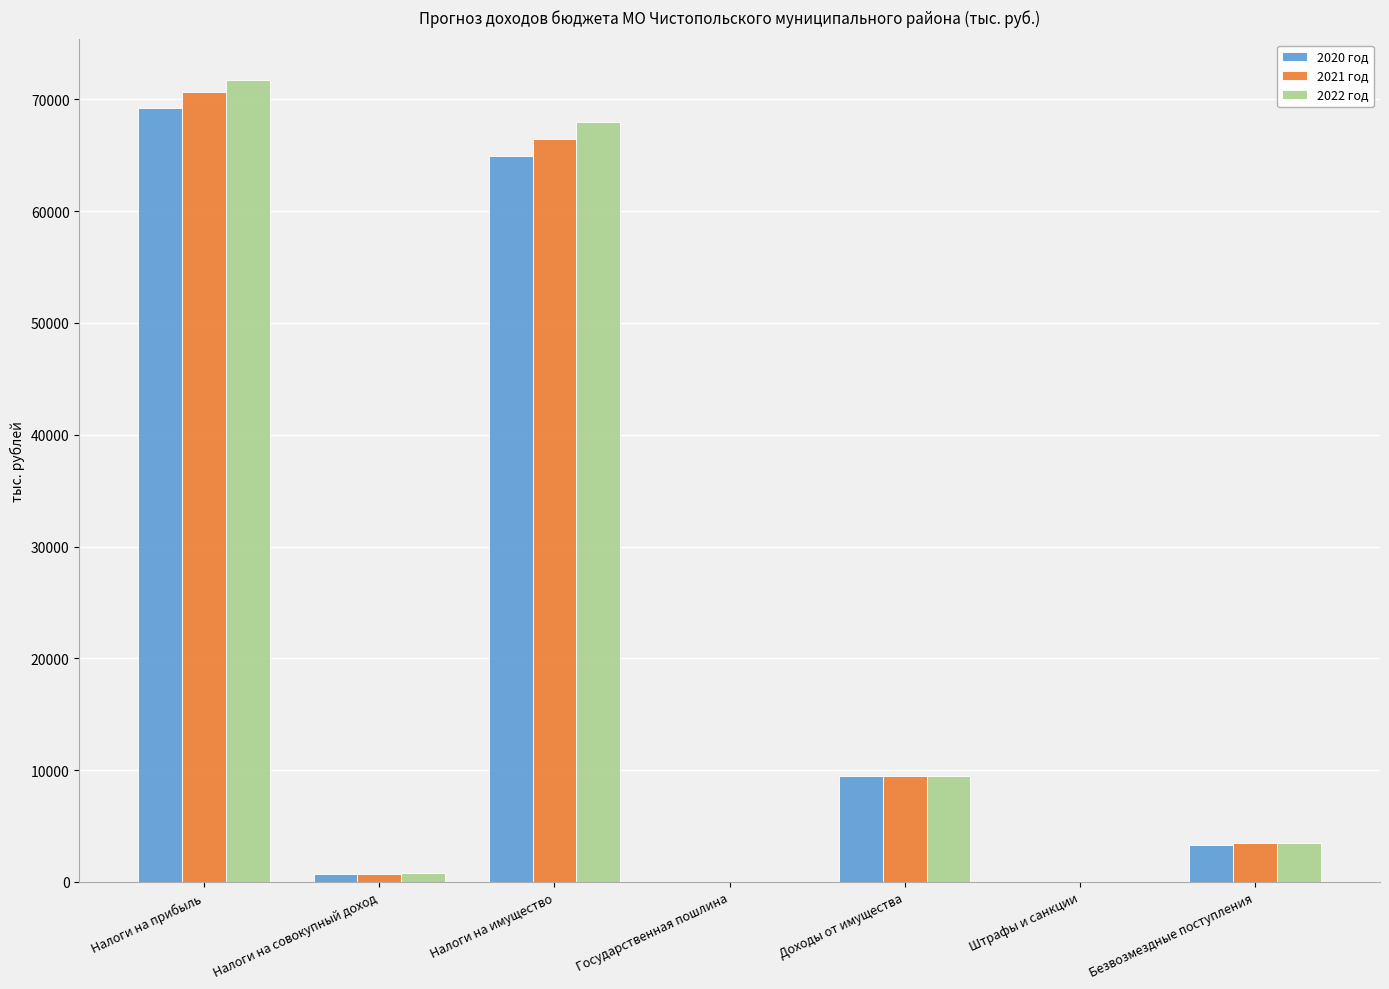

Reading right to left, extract all data points from this chart.

2020 год: 3292.8	1.0	9452.7	1.0	64924.8	718.0	69262.0
2021 год: 3486.2	1.0	9452.7	1.0	66416.3	746.6	70648.5
2022 год: 3465.4	1.0	9452.7	1.0	67946.7	776.3	71778.9